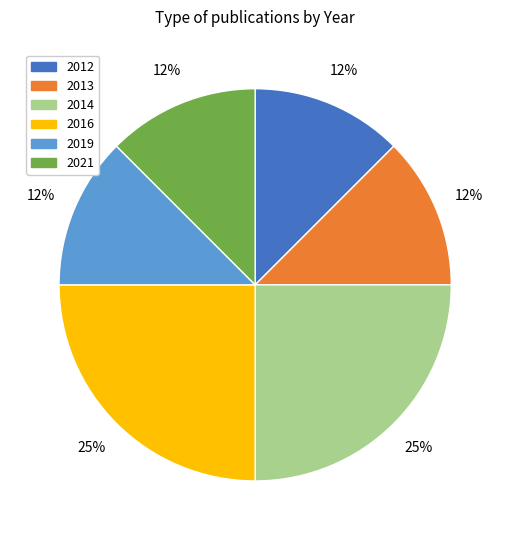

Is the sum of 2019 and 2013 greater than half?

No